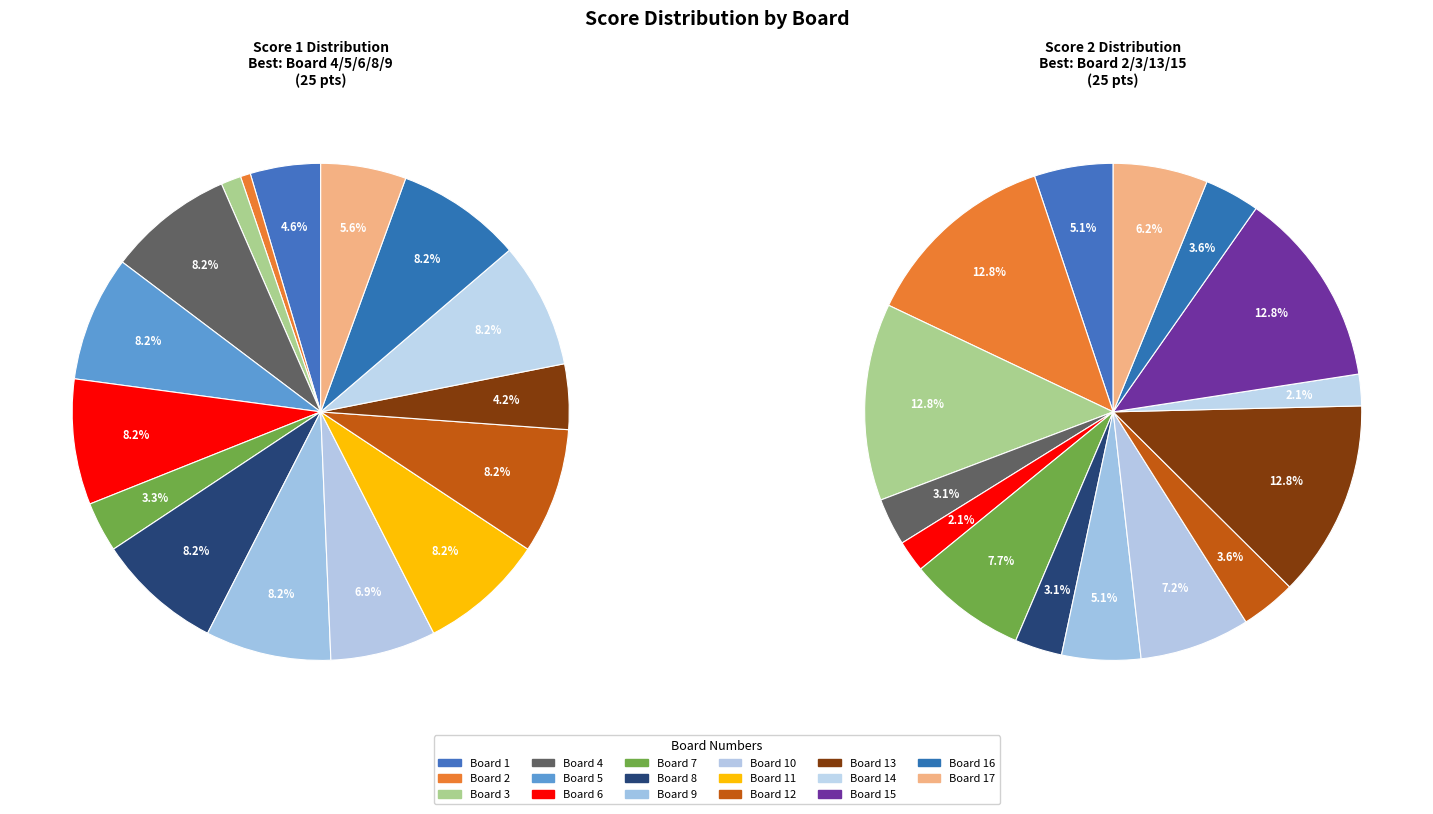

How many slices are in this pie chart?

17